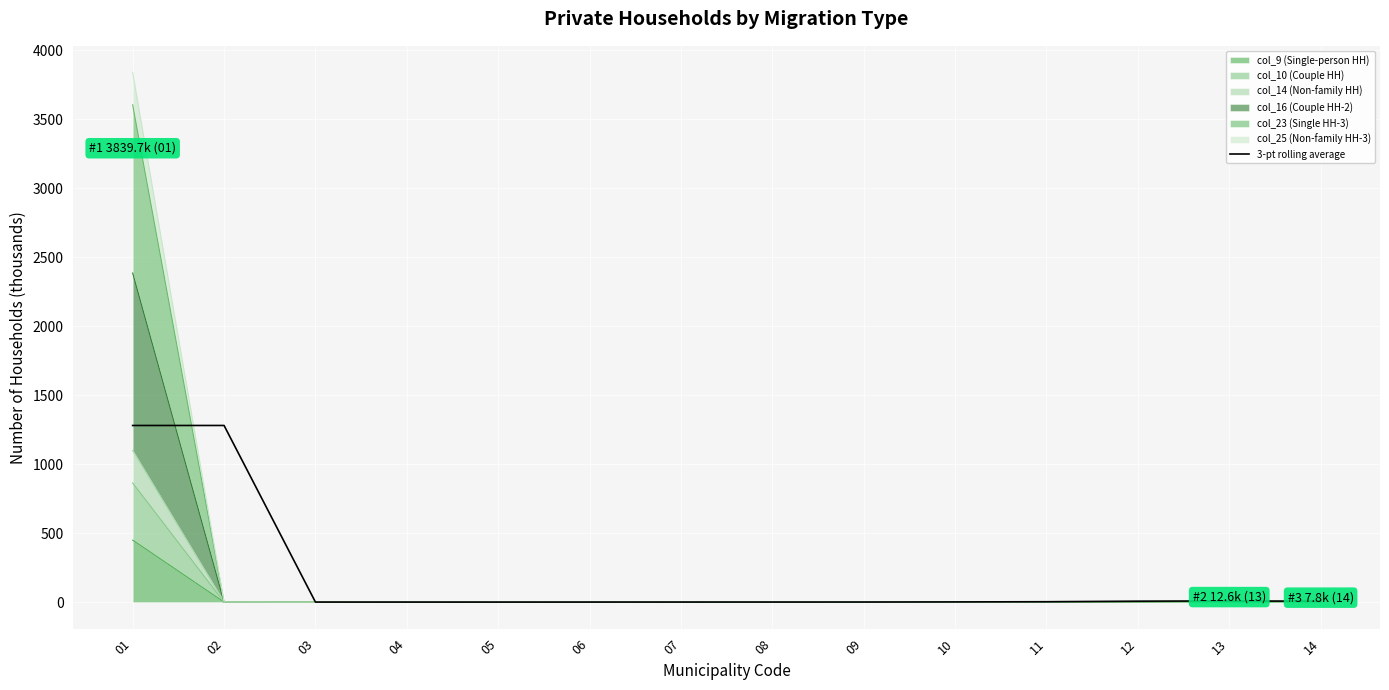

Which has a higher value, 06 or 09?

09